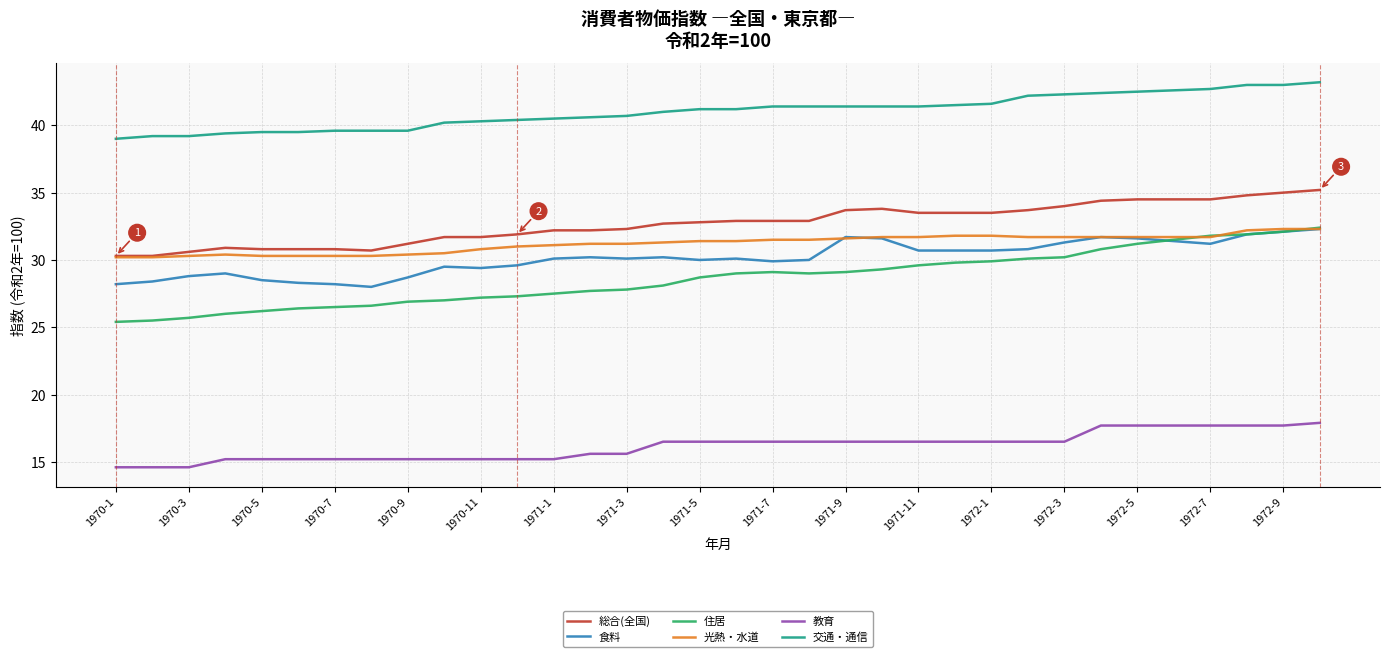

Which series has the largest total across all categories?

交通・通信